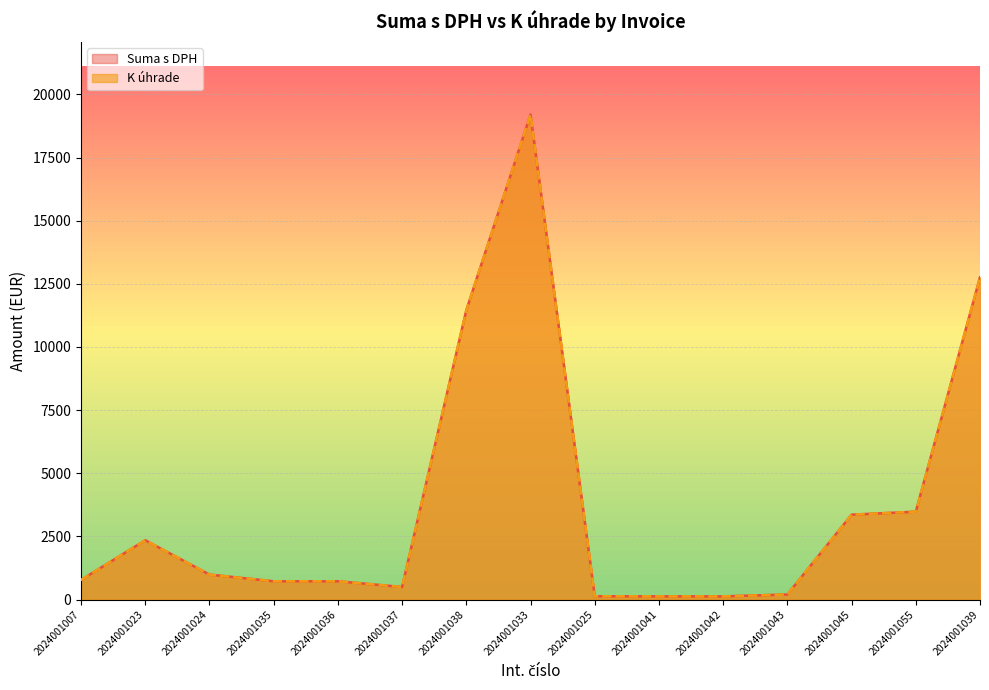

What is the label of the 13th point from the right?

2024001024